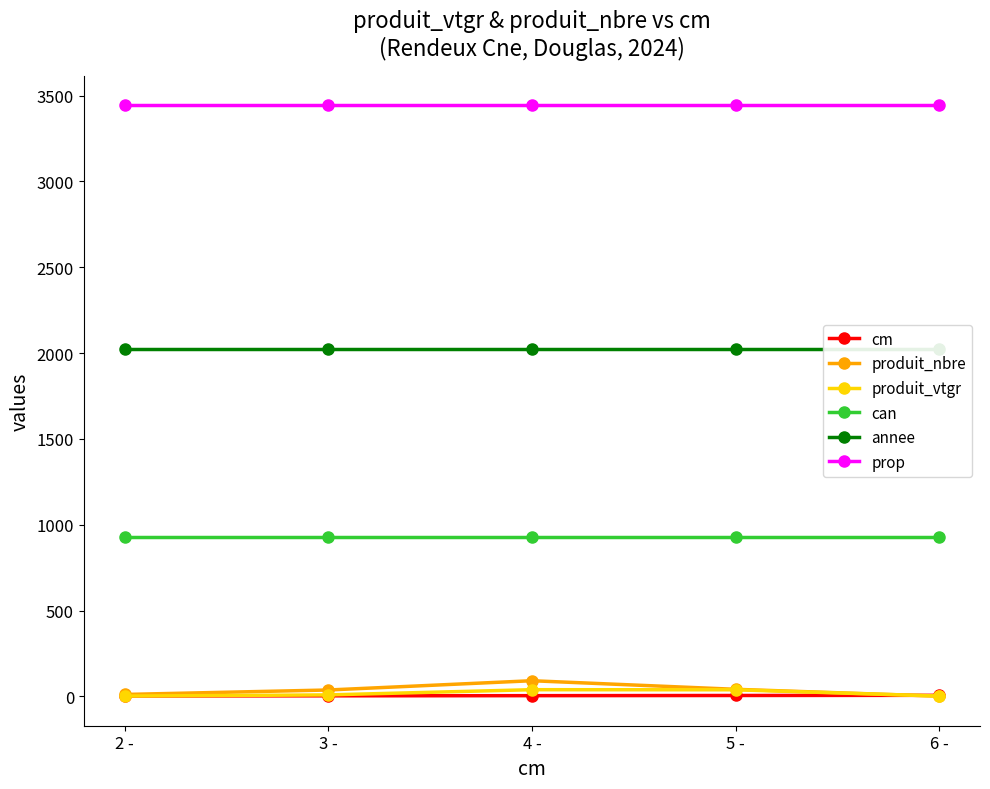

What is the label of the 4th point from the right?

3 -